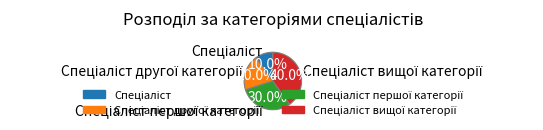

Is there any slice that represents more than half of the pie?

No